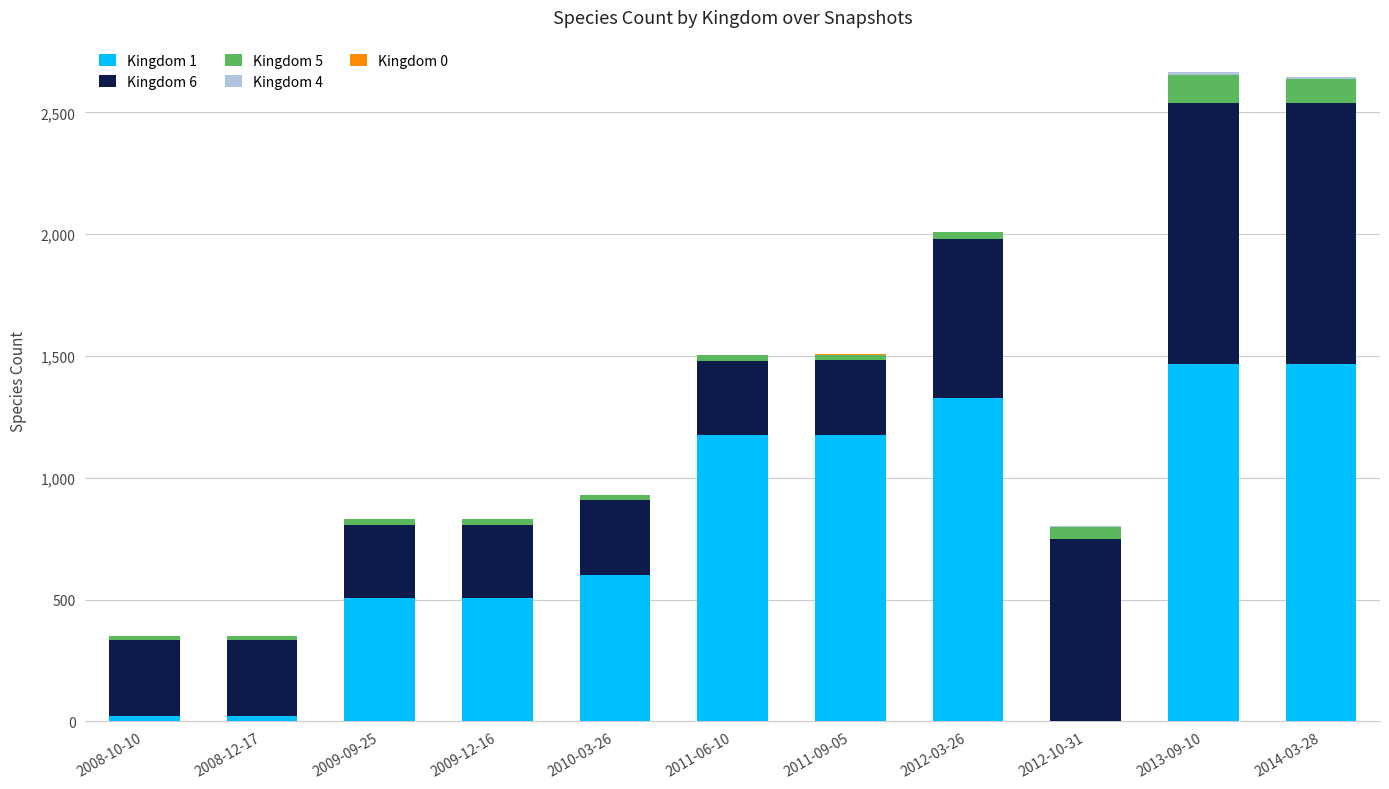

What is the total value across all series at 2013-09-10?

2665